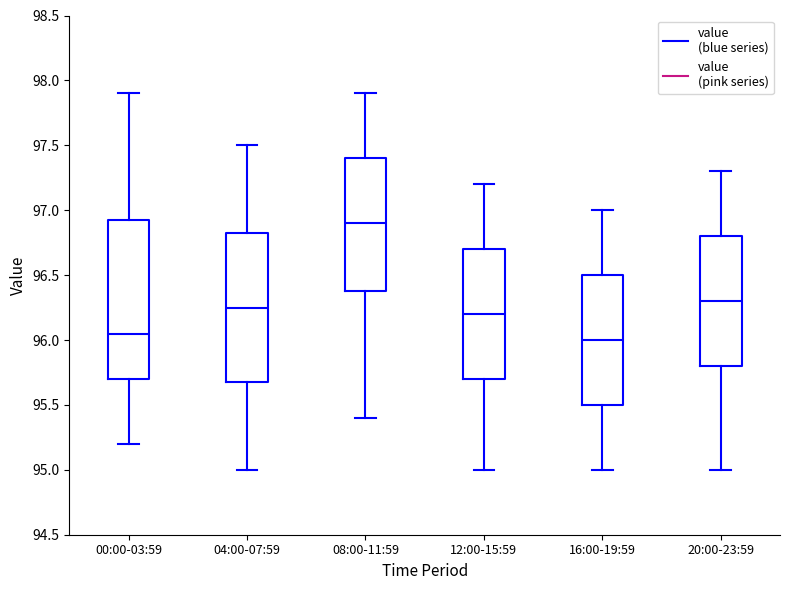

Reading left to right, read every box against the y-axis: the position of its median line, the range the box covers, and the ends of its whiskers. The values are not printed on the chart, so give them approximately, as read against the axis.

00:00-03:59: median 96.05, box 95.70 to 96.95, whiskers 95.20 to 97.90
04:00-07:59: median 96.25, box 95.70 to 96.85, whiskers 95.00 to 97.50
08:00-11:59: median 96.90, box 96.40 to 97.40, whiskers 95.40 to 97.90
12:00-15:59: median 96.20, box 95.70 to 96.70, whiskers 95.00 to 97.20
16:00-19:59: median 96.00, box 95.50 to 96.50, whiskers 95.00 to 97.00
20:00-23:59: median 96.30, box 95.80 to 96.80, whiskers 95.00 to 97.30